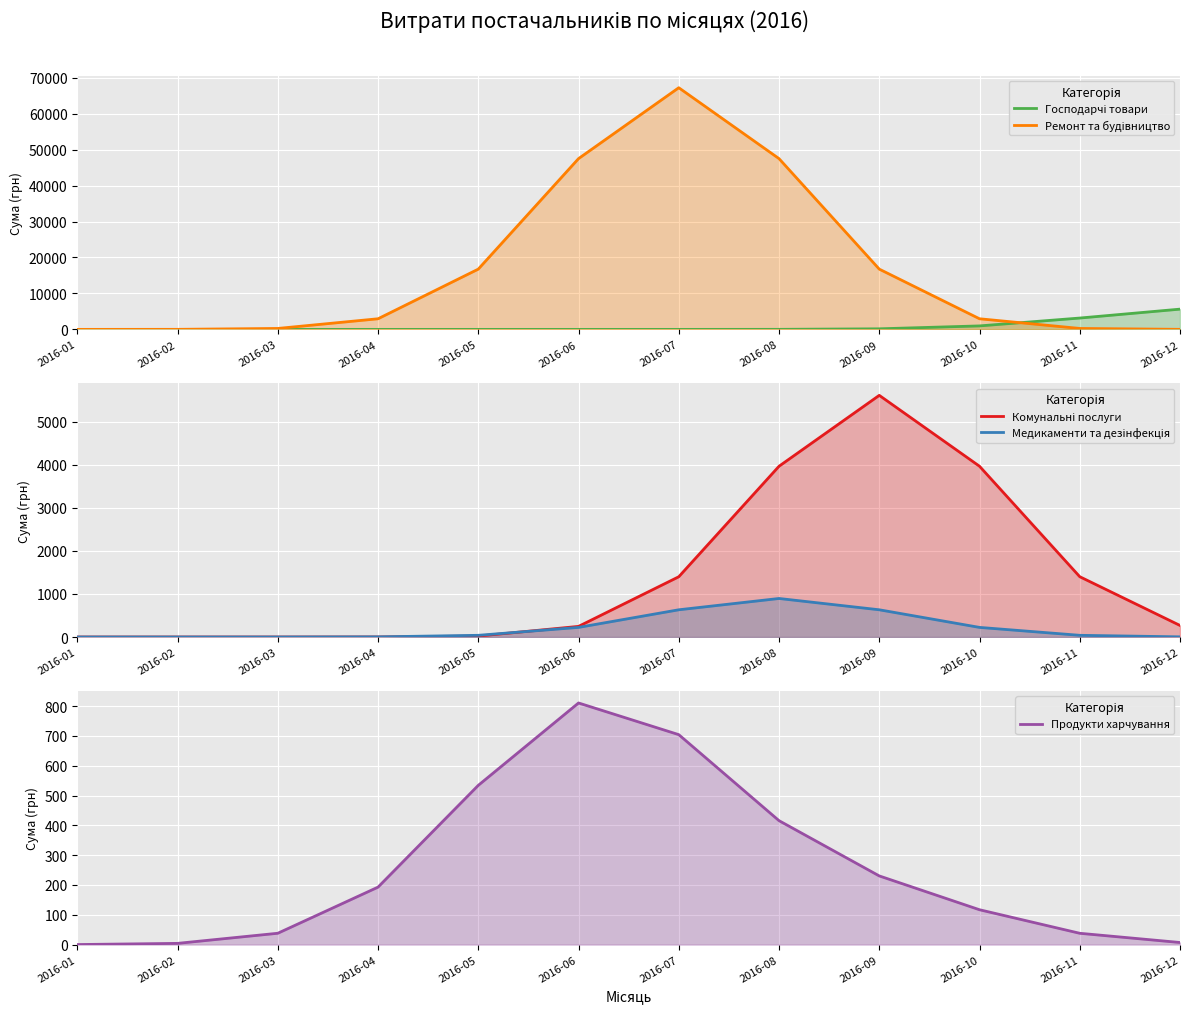

Which series has the largest range (max minus min)?

Ремонт та будівництво